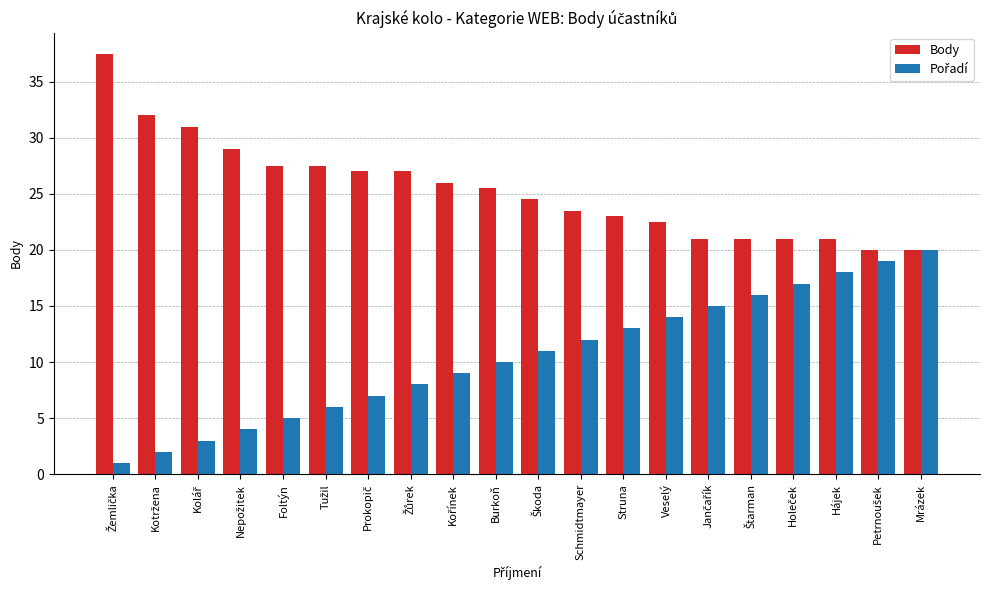

Which series has the largest total across all categories?

Body